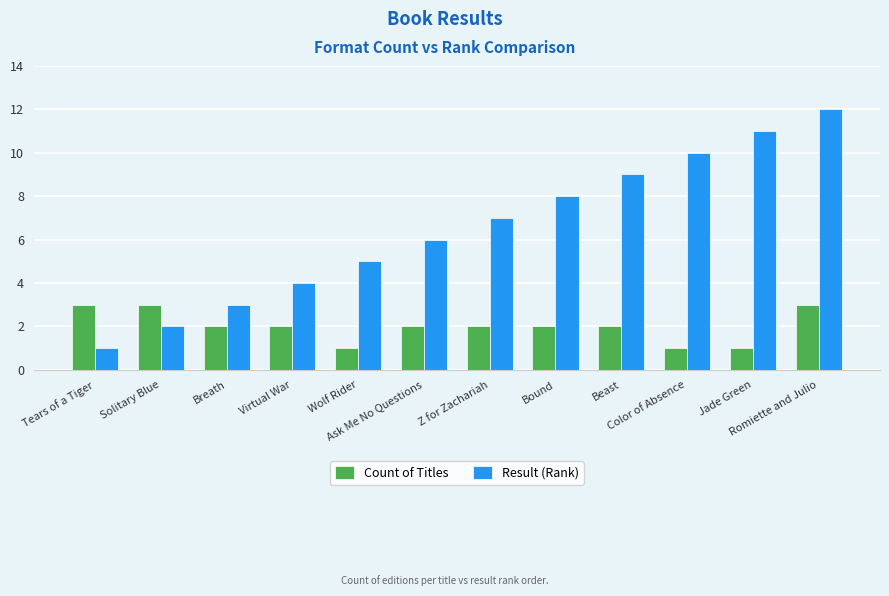

What is the label of the 11th bar from the left?

Jade Green